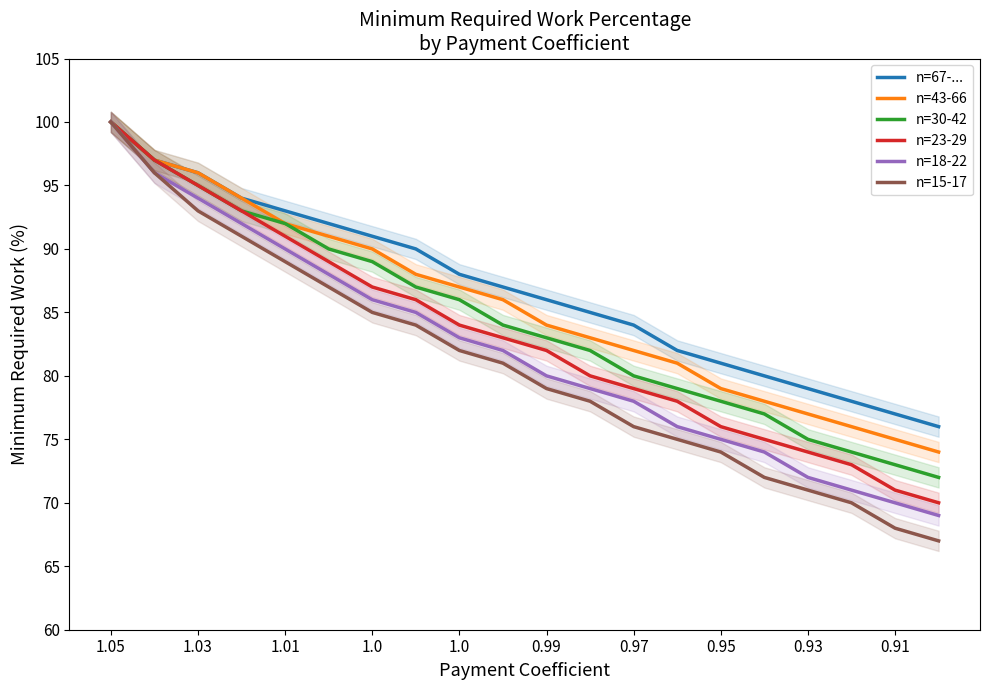

Rank the series by their maximum value, from highest to lowest.

n=67-..., n=43-66, n=30-42, n=23-29, n=18-22, n=15-17